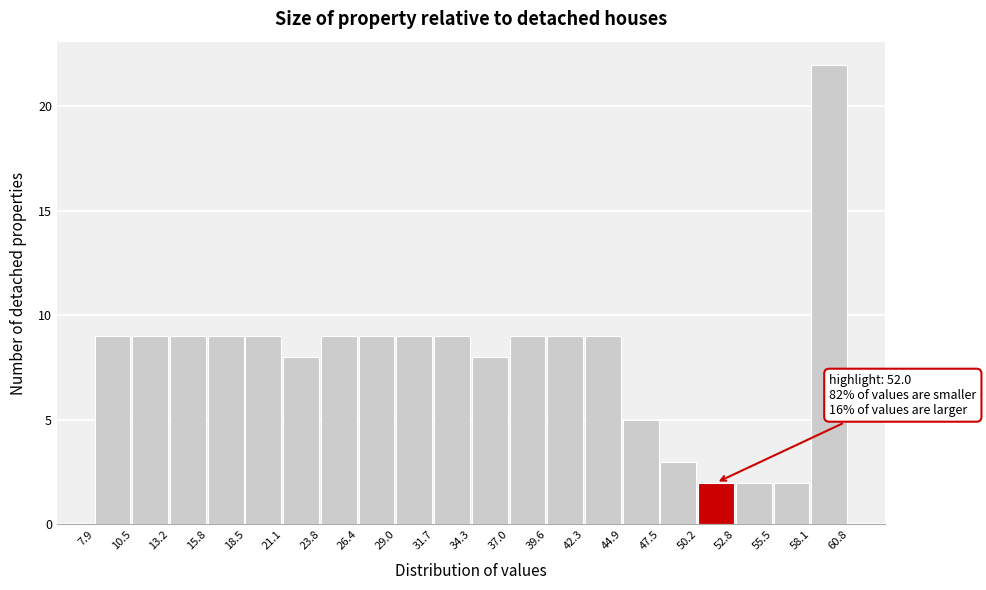

Which range on the x-axis has the tallest bar?

58.1 to 60.8